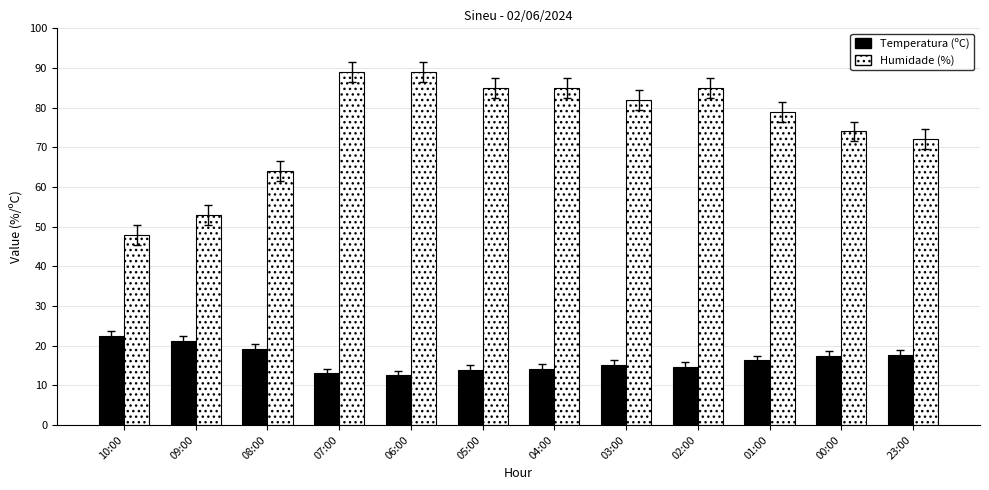

What is the difference between the highest and lowest values at 06:00?

76.5